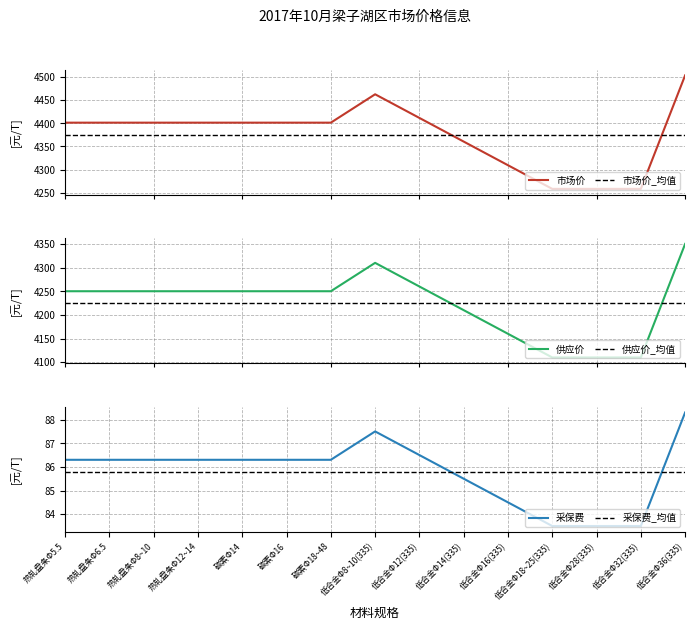

At which category does the chart reach its minimum across all series?

低合金Φ18~25(335)